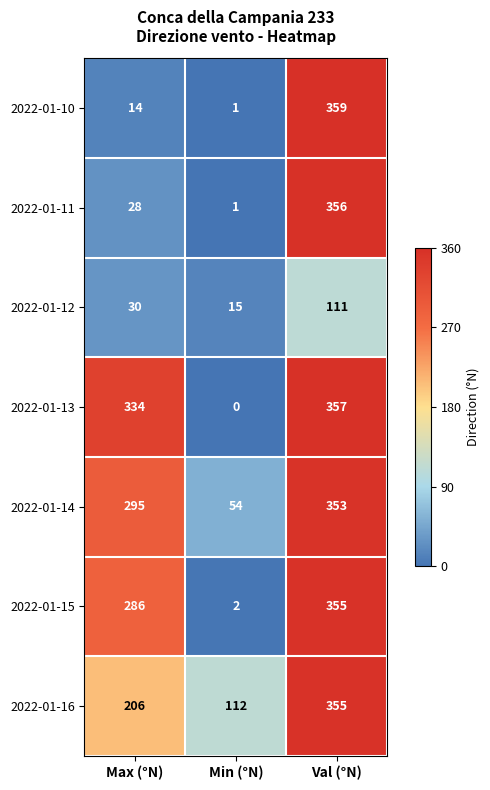

What is the difference between the 2022-01-12 values at Min (°N) and Val (°N)?

96